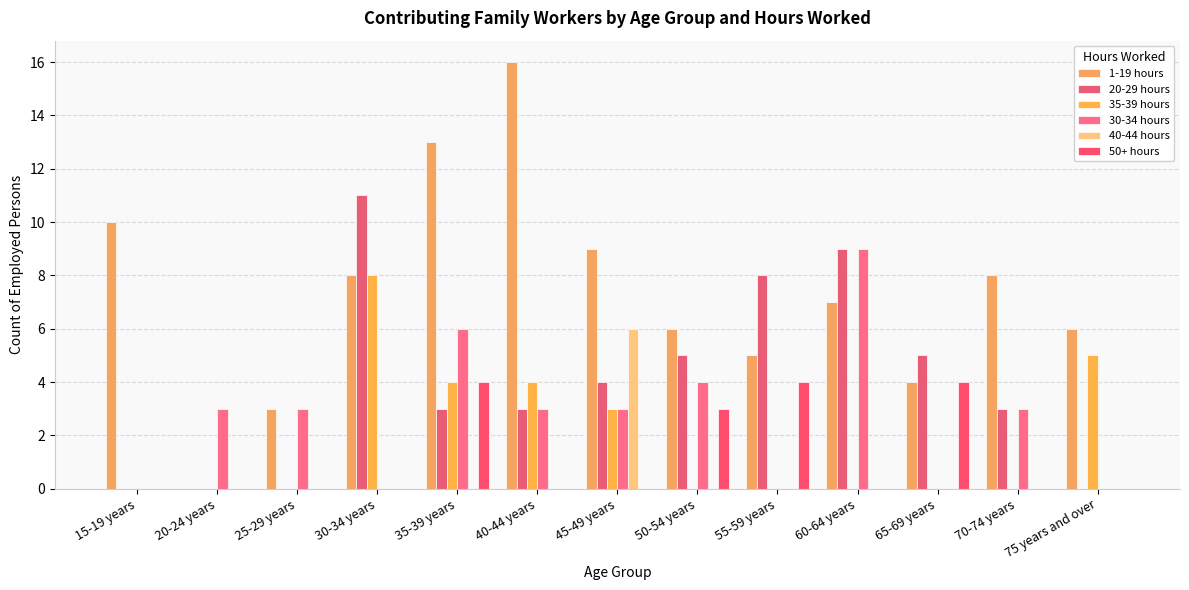

What is the sum of the 20-29 hours values at 40-44 years and 70-74 years?

6